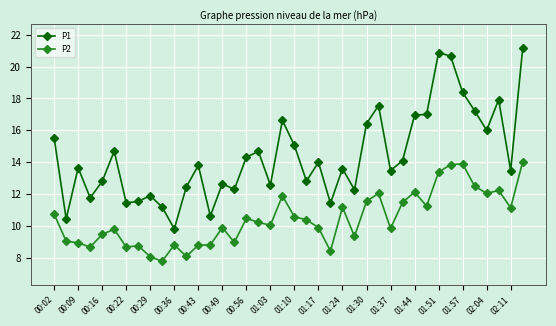

What is the average value of the P1 series?

14.4